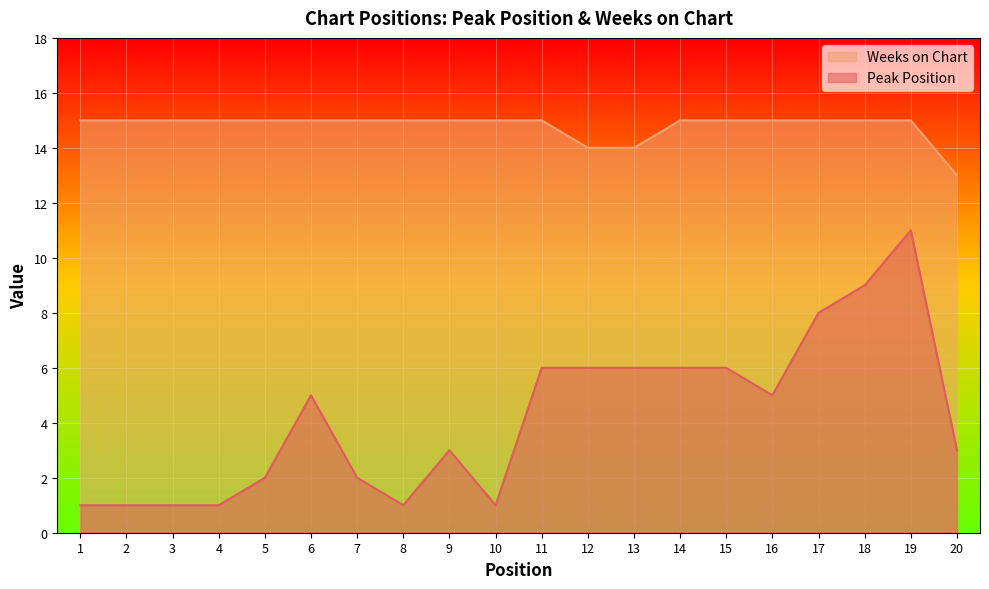

What is the greatest value displayed?

15